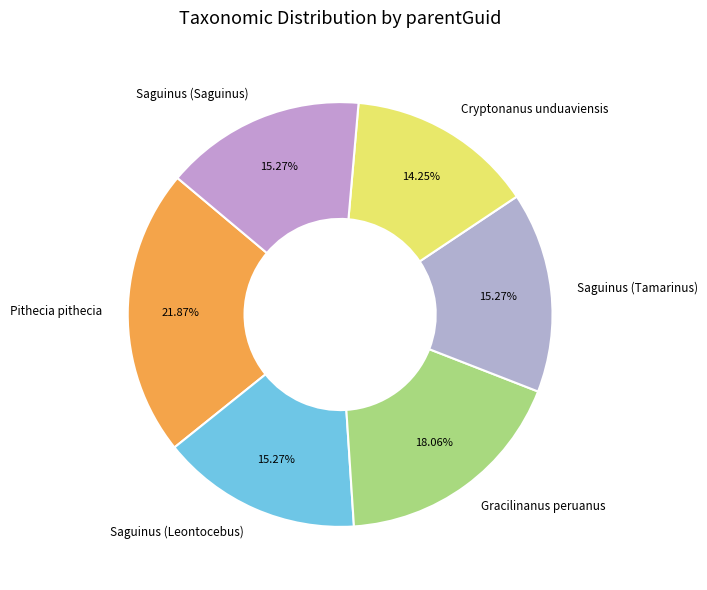

What is the ratio of the value at Saguinus (Saguinus) to the value at Pithecia pithecia?

0.7